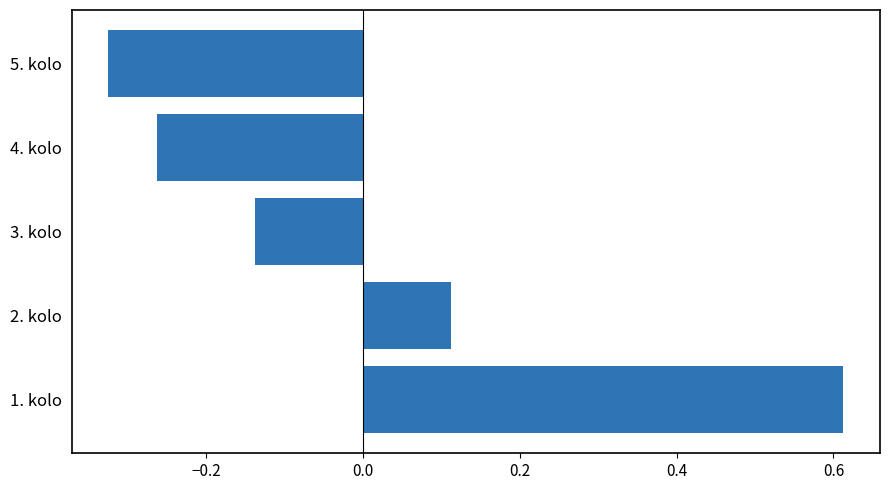

The value at 4. kolo is -0.1. True or false?

False